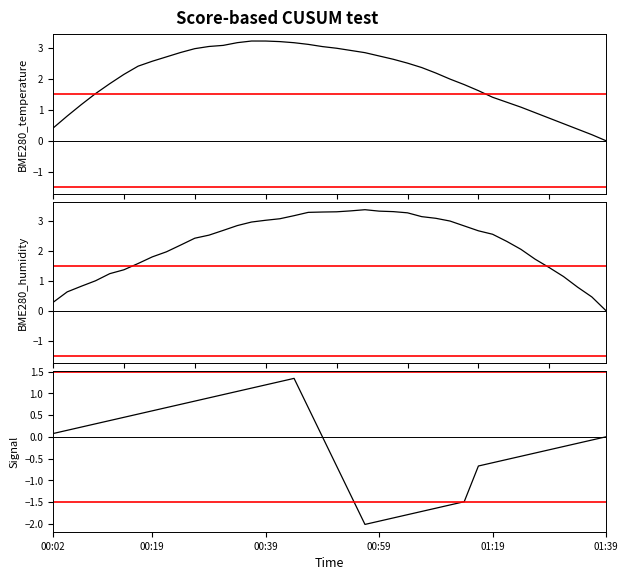

What is the average value of the BME280_humidity series?

2.2